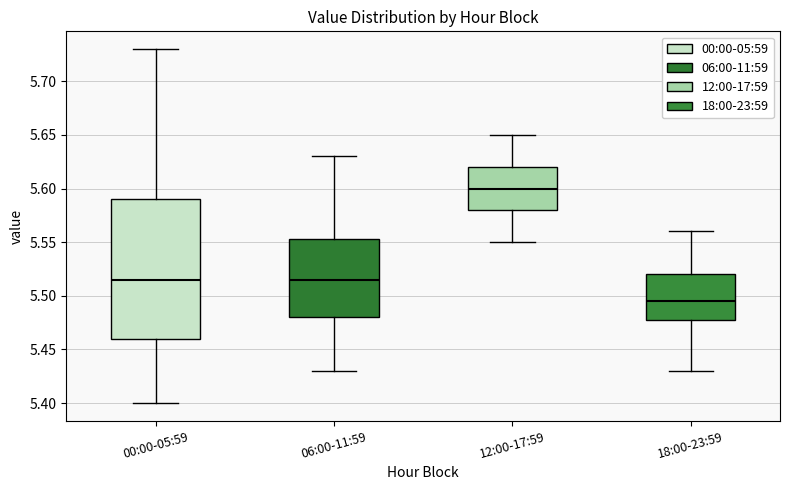

Where is the lower edge of the box for 00:00-05:59 on the y-axis? The values are not printed on the chart, so give them approximately, as read against the axis.

5.460